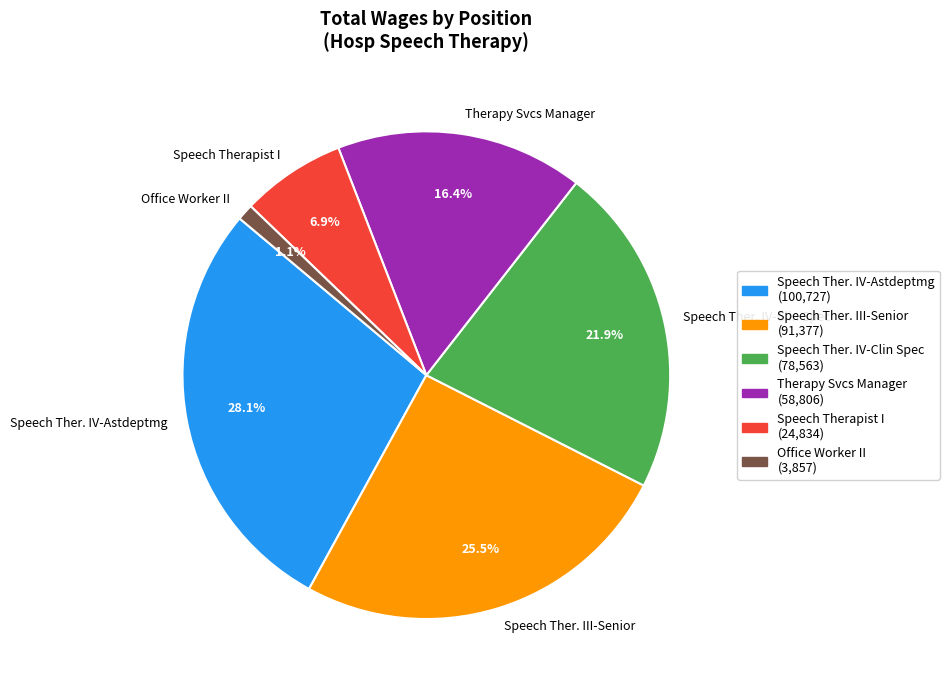

What is the ratio of the value at Therapy Svcs Manager to the value at Speech Therapist I?

2.4